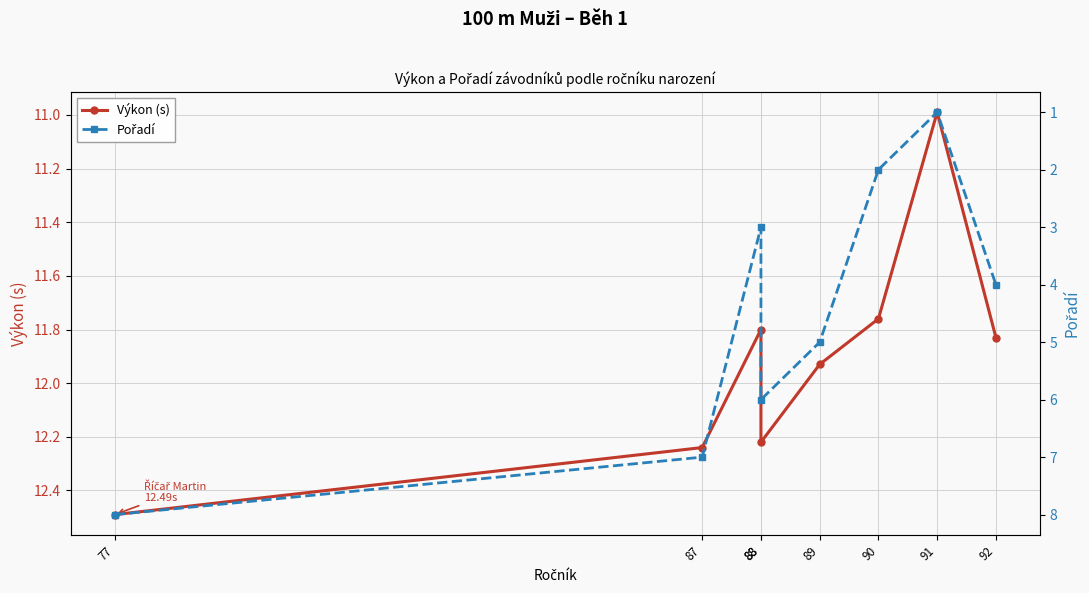

In Pořadí, how many points are higher than both neighbors (excluding endpoints)?

1